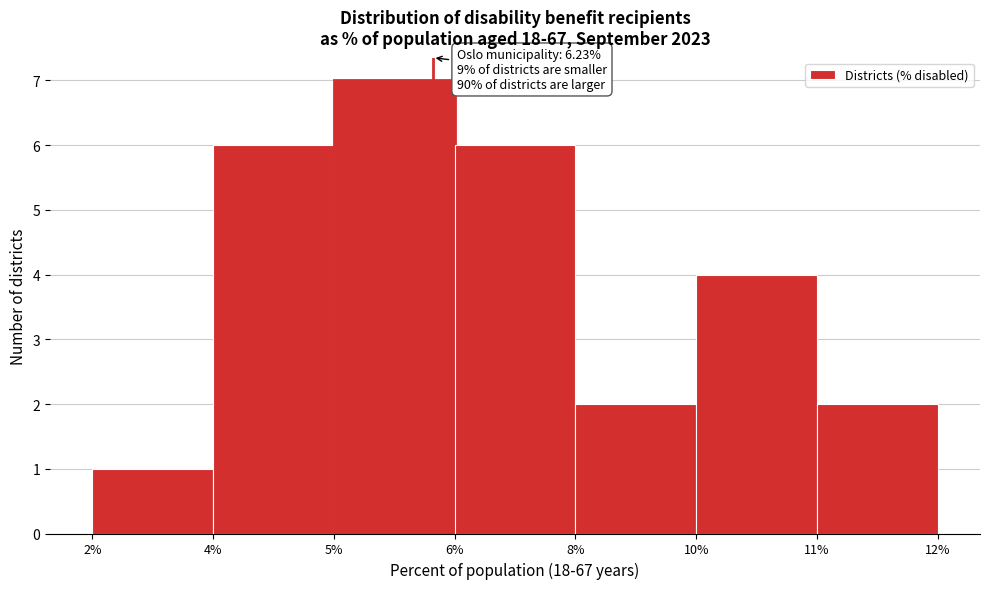

Reading left to right, transcribe all the data shown in this chart.

1	6	7	6	2	4	2